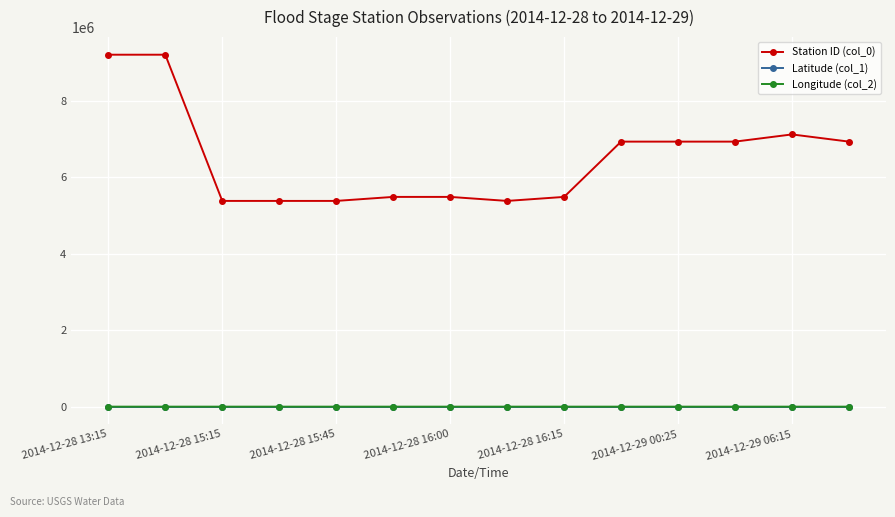

How many lines are shown in the chart?

3